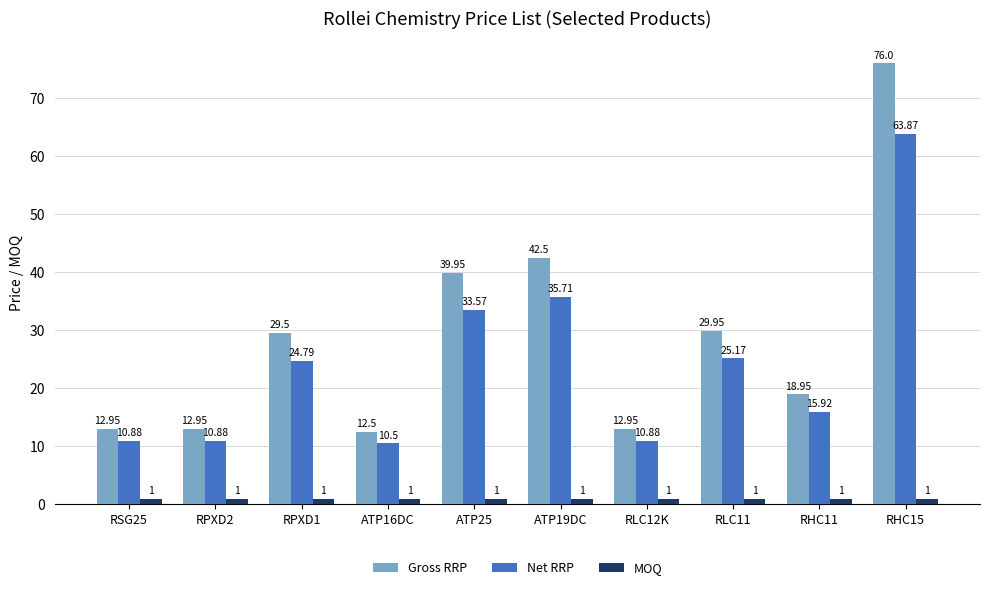

Which category has the highest value across all series?

RHC15